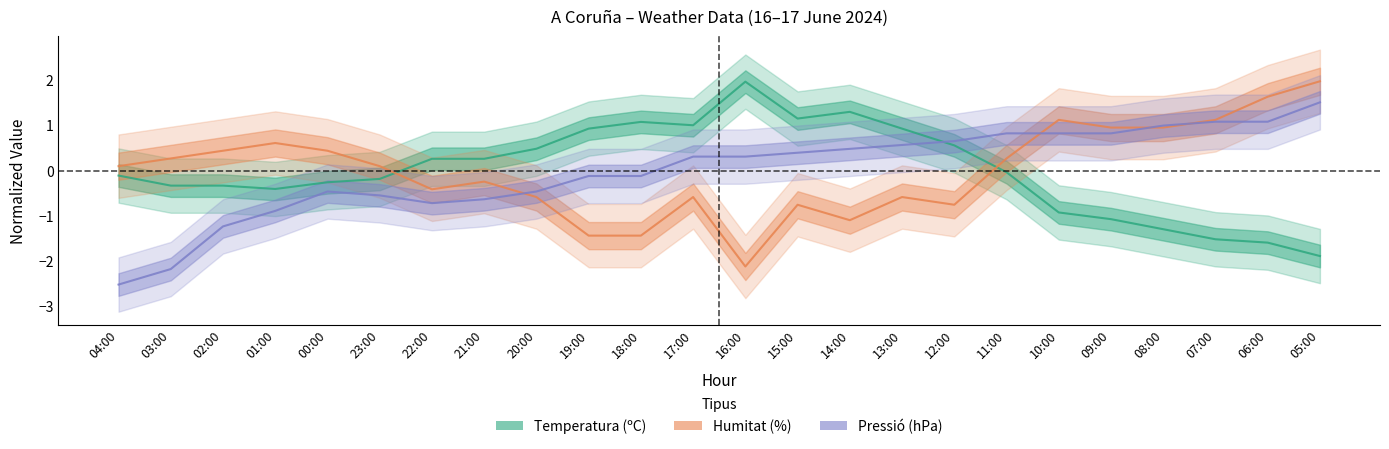

At which category does Pressió reach its first local peak?

00:00